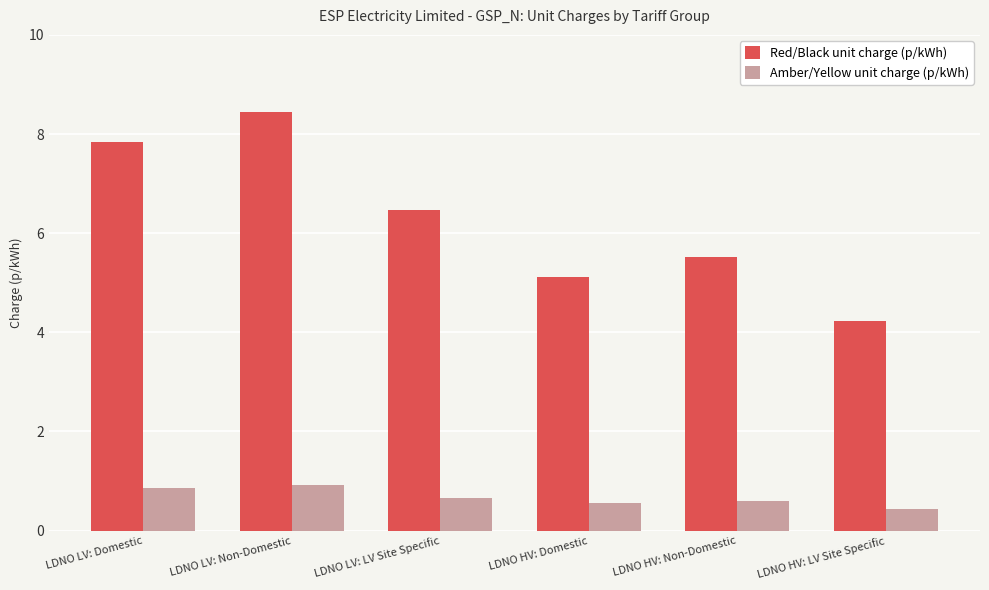

What position from the left is LDNO HV: Non-Domestic?

5